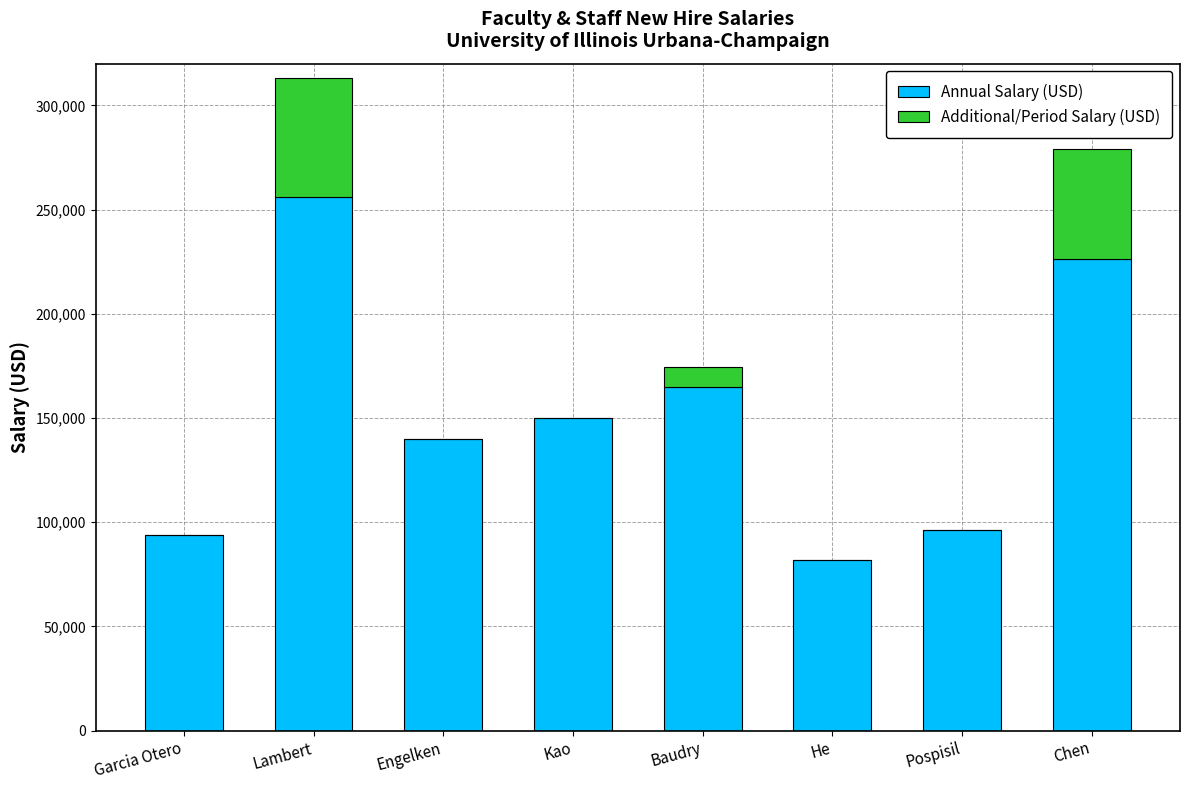

What is the total value across all series at Garcia Otero?

94000.0